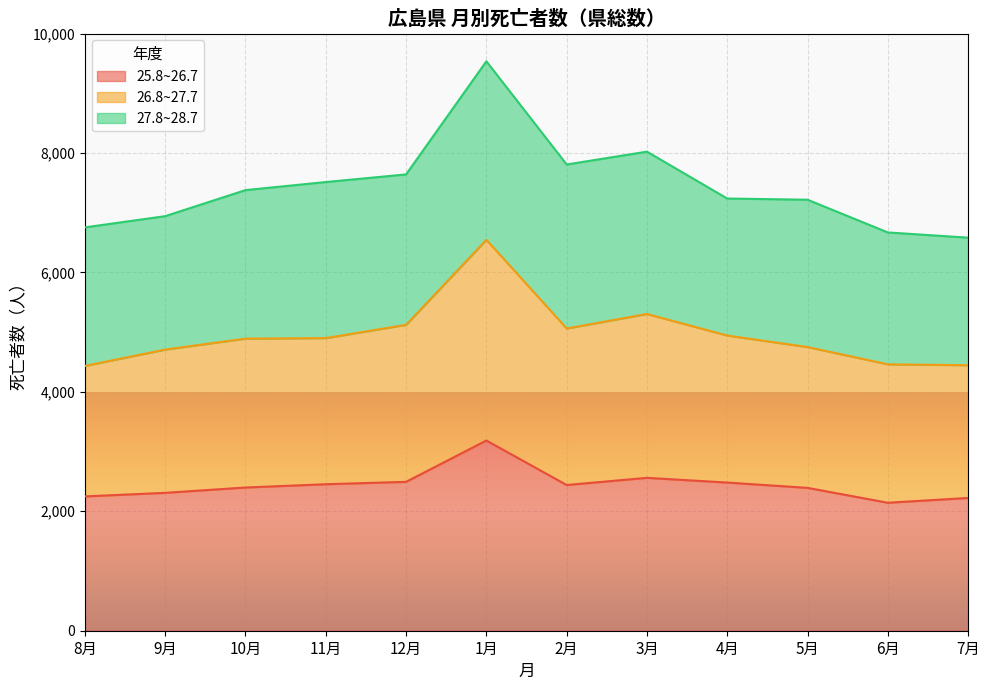

True or false: 25.8~26.7 and 26.8~27.7 intersect in this chart.

False